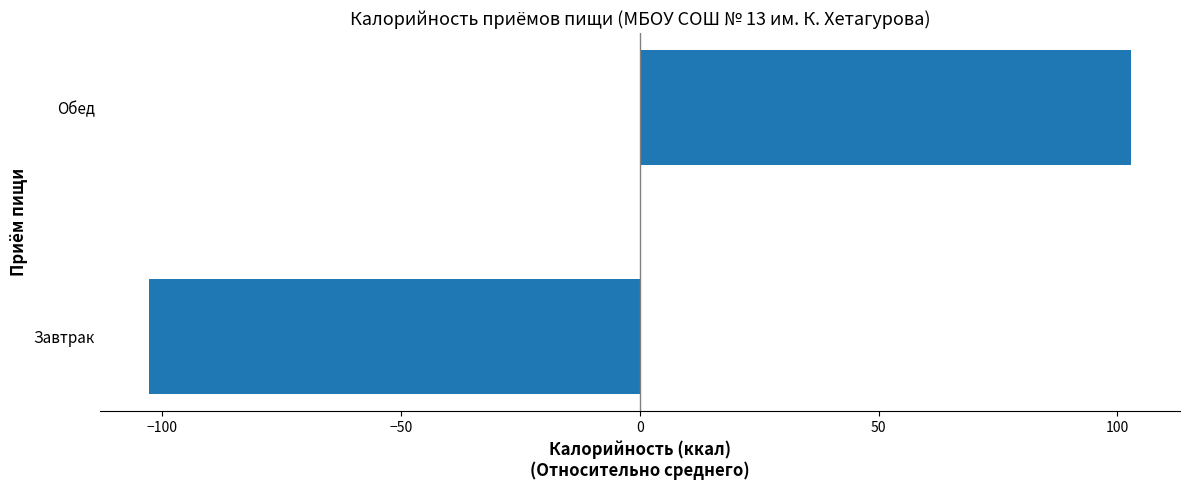

True or false: the data shows -102.8 at Завтрак.

True